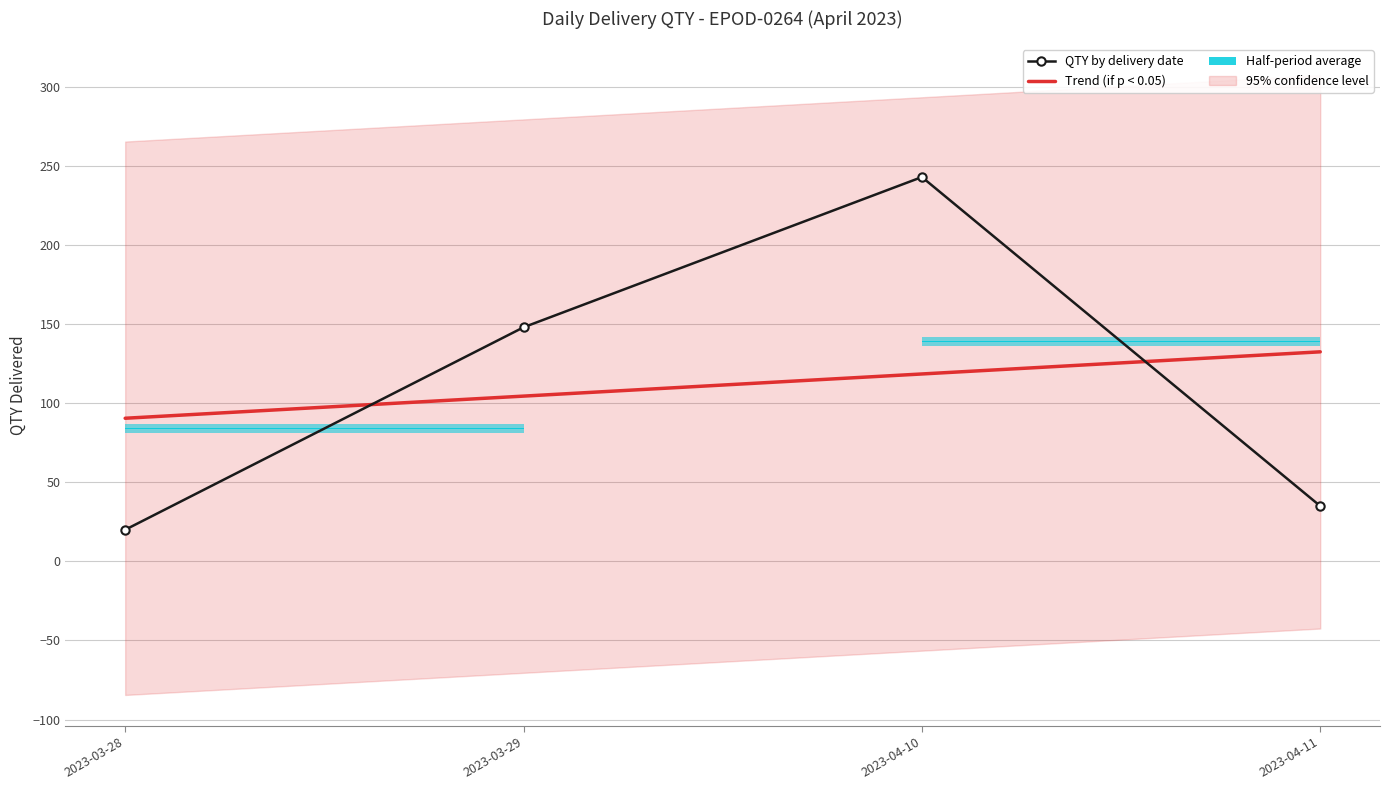

What position from the left is 2023-03-29?

2